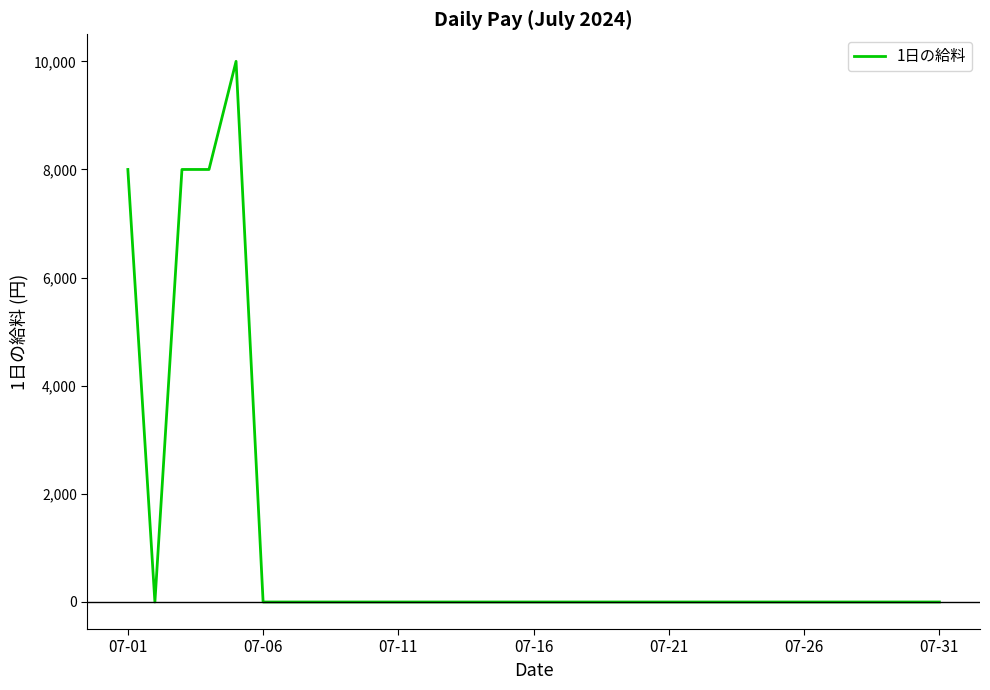

How many lines are shown in the chart?

1